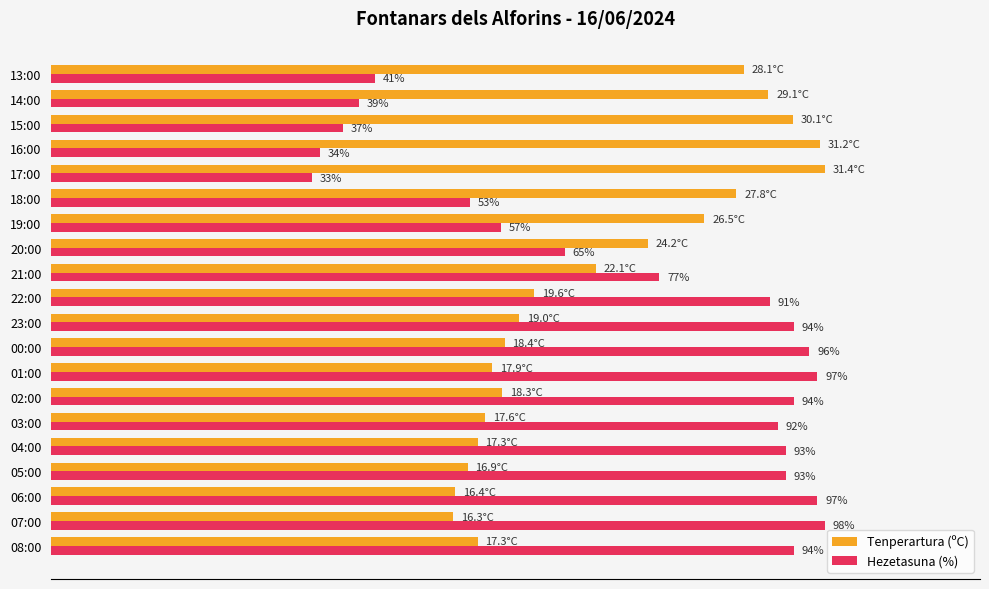

What are all the series names shown in the legend?

Tenperartura (ºC), Hezetasuna (%)